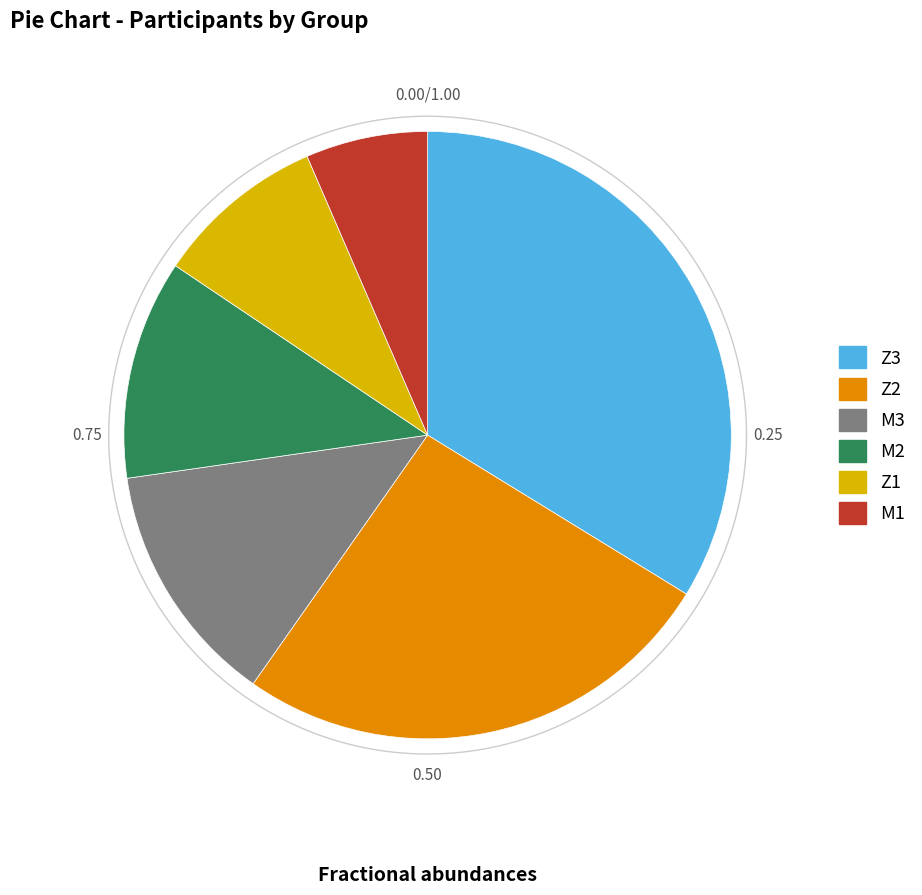

To the nearest percent, what portion does M3 represent?

13%